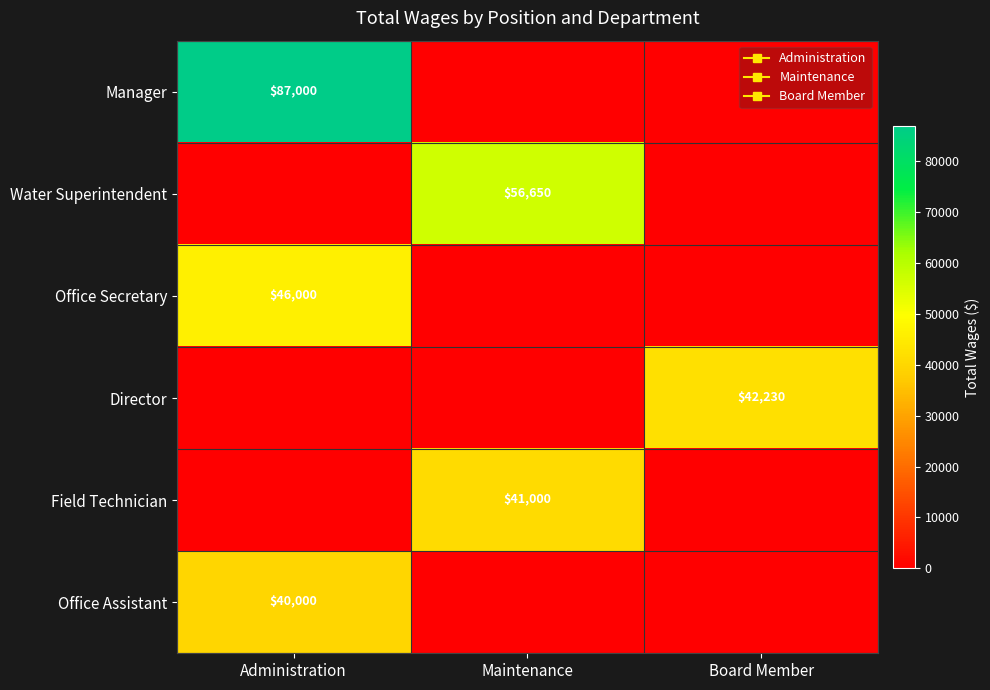

Which series has the largest range (max minus min)?

Manager